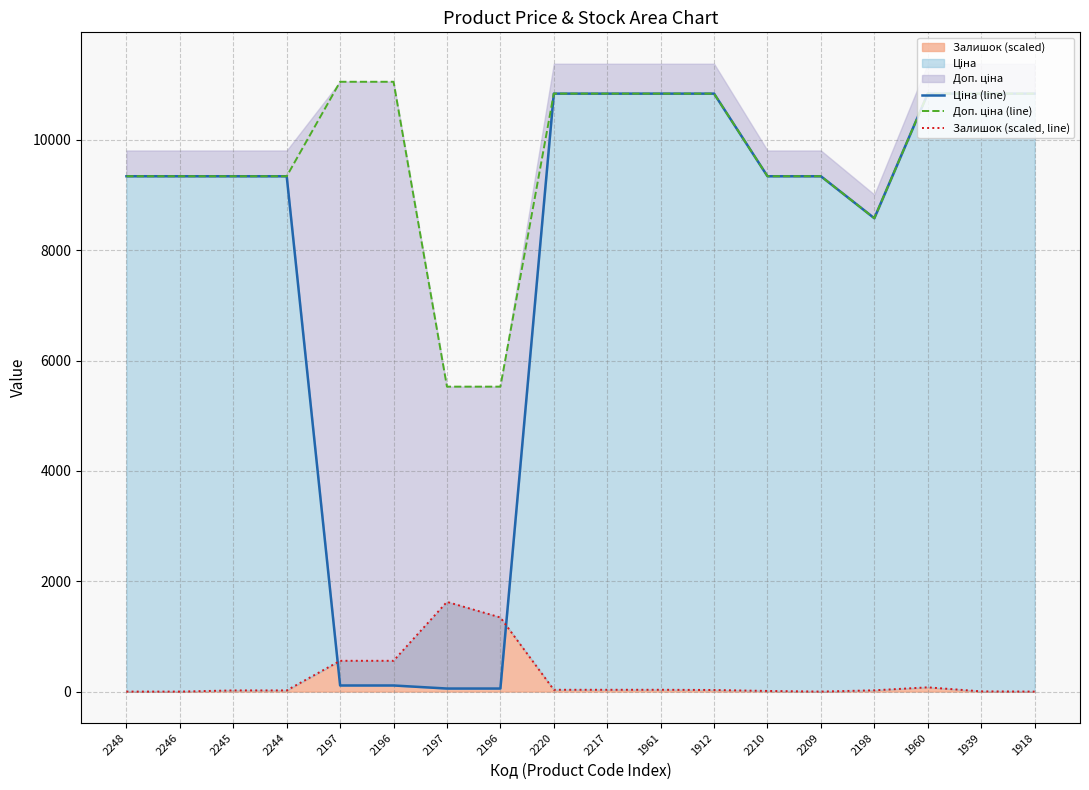

Which series changed the most between 2244 and 1912?

Ціна (line)